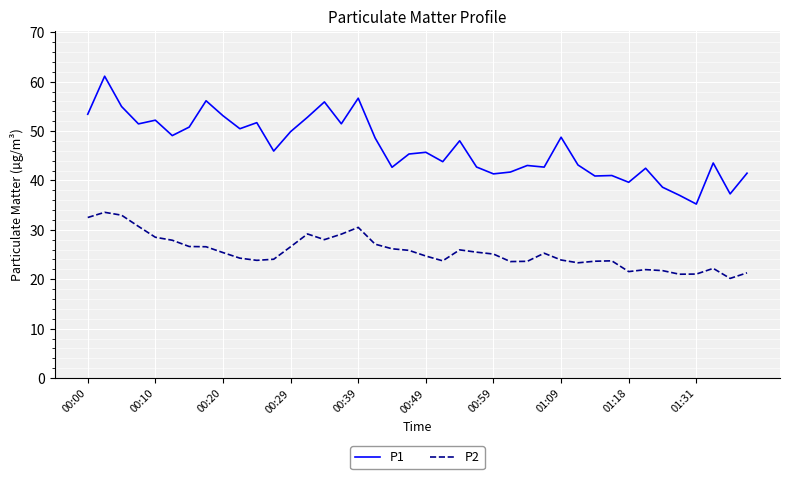

List the series in order of their overall mean, lowest first.

P2, P1